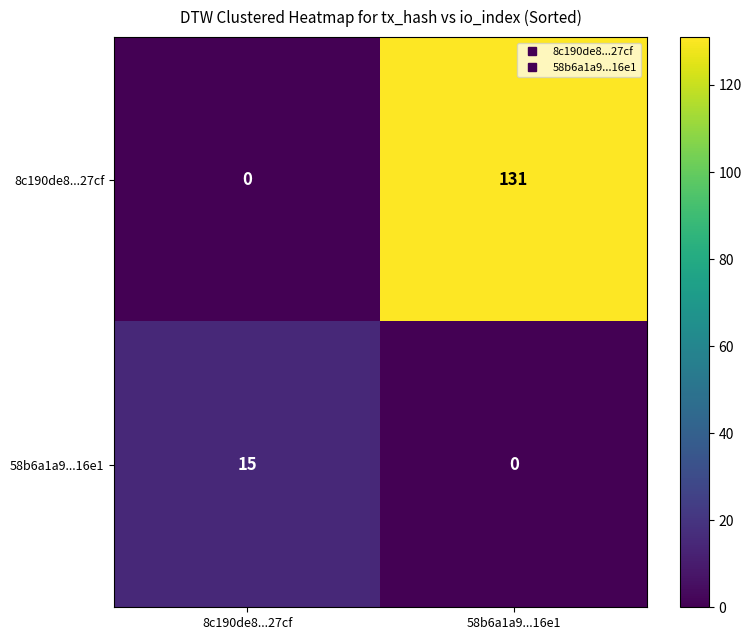

Reading left to right, transcribe all the data shown in this chart.

8c190de8...27cf: 8c190de8...27cf=0	58b6a1a9...16e1=131
58b6a1a9...16e1: 8c190de8...27cf=15	58b6a1a9...16e1=0